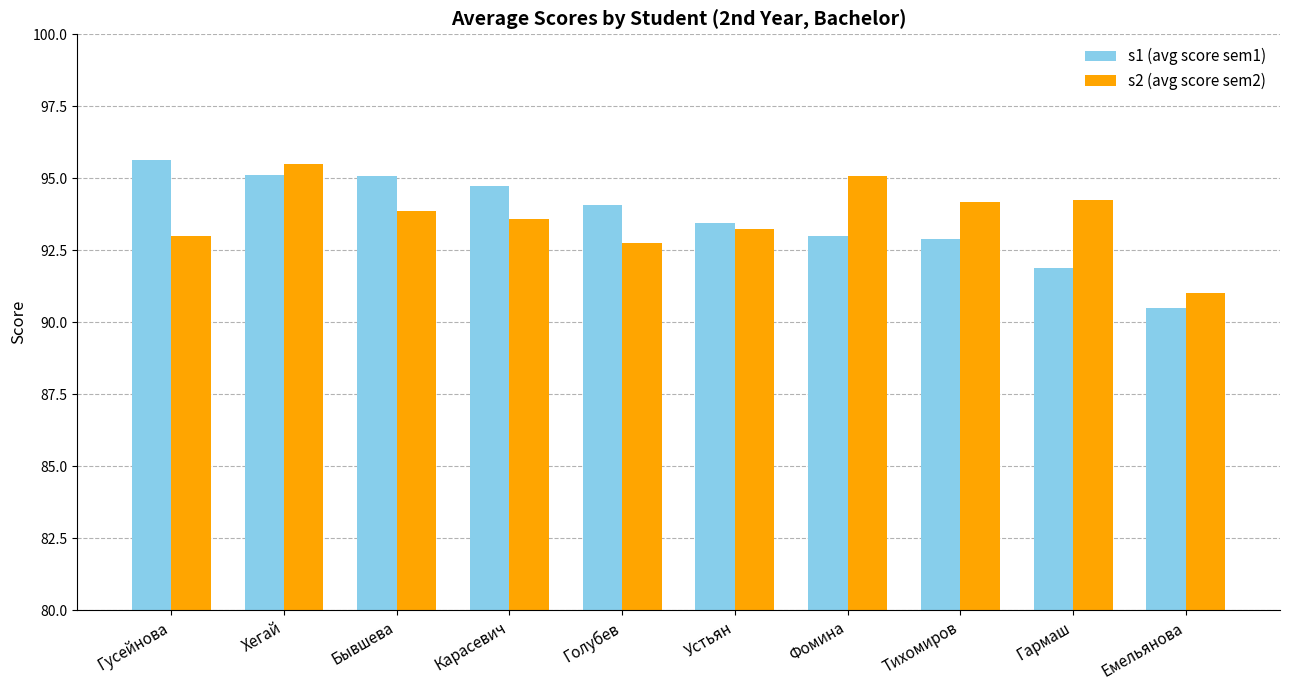

At Карасевич, list the series in order from largest to smallest.

s1 (avg score sem1), s2 (avg score sem2)